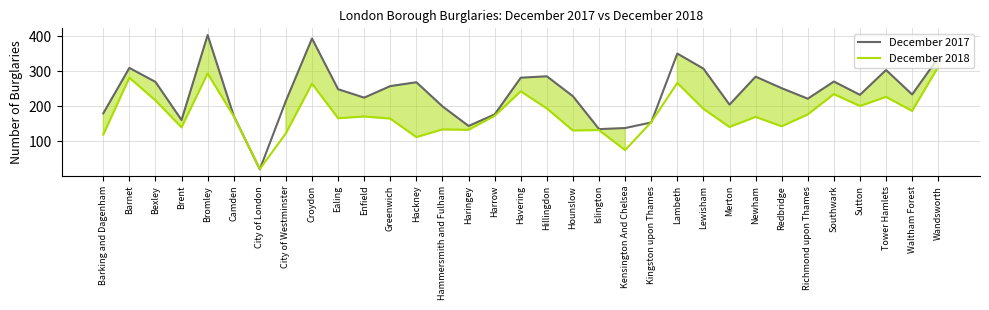

List the series in order of their peak value, lowest first.

December 2018, December 2017